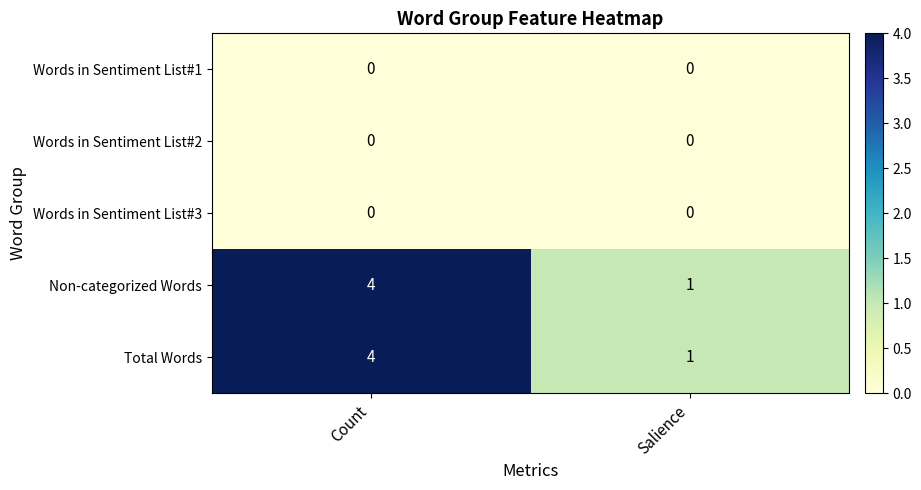

At which category is the sum across all series the highest?

Count